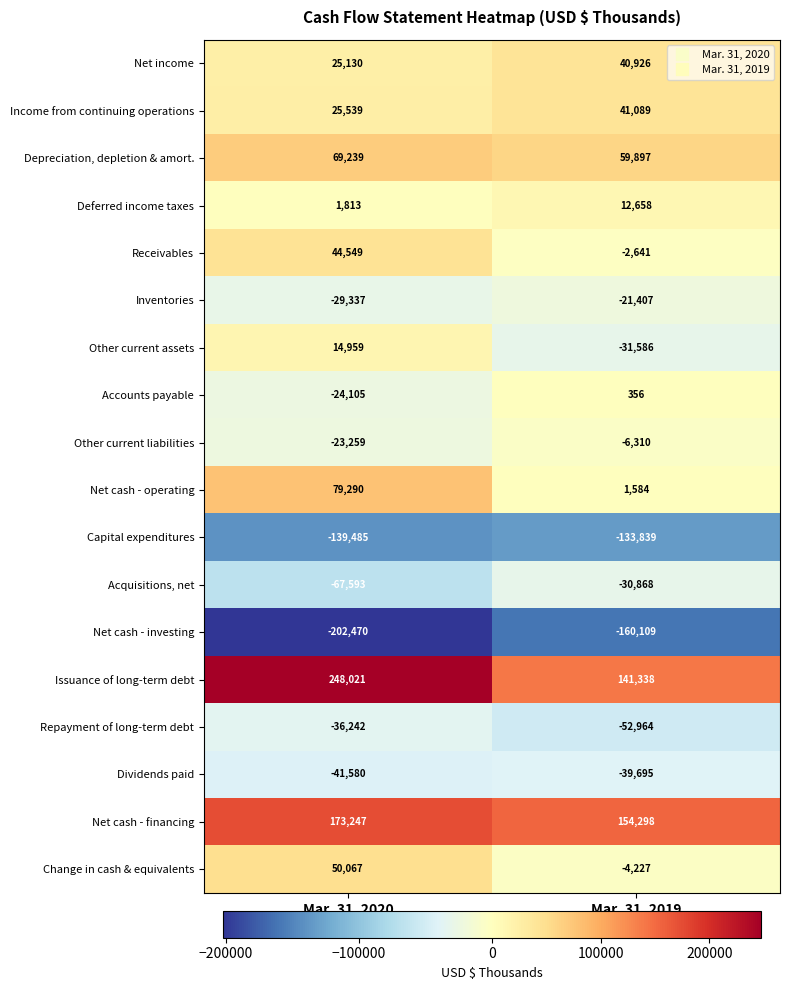

Which category has the lowest value in the Issuance of long-term debt series?

Mar. 31, 2019